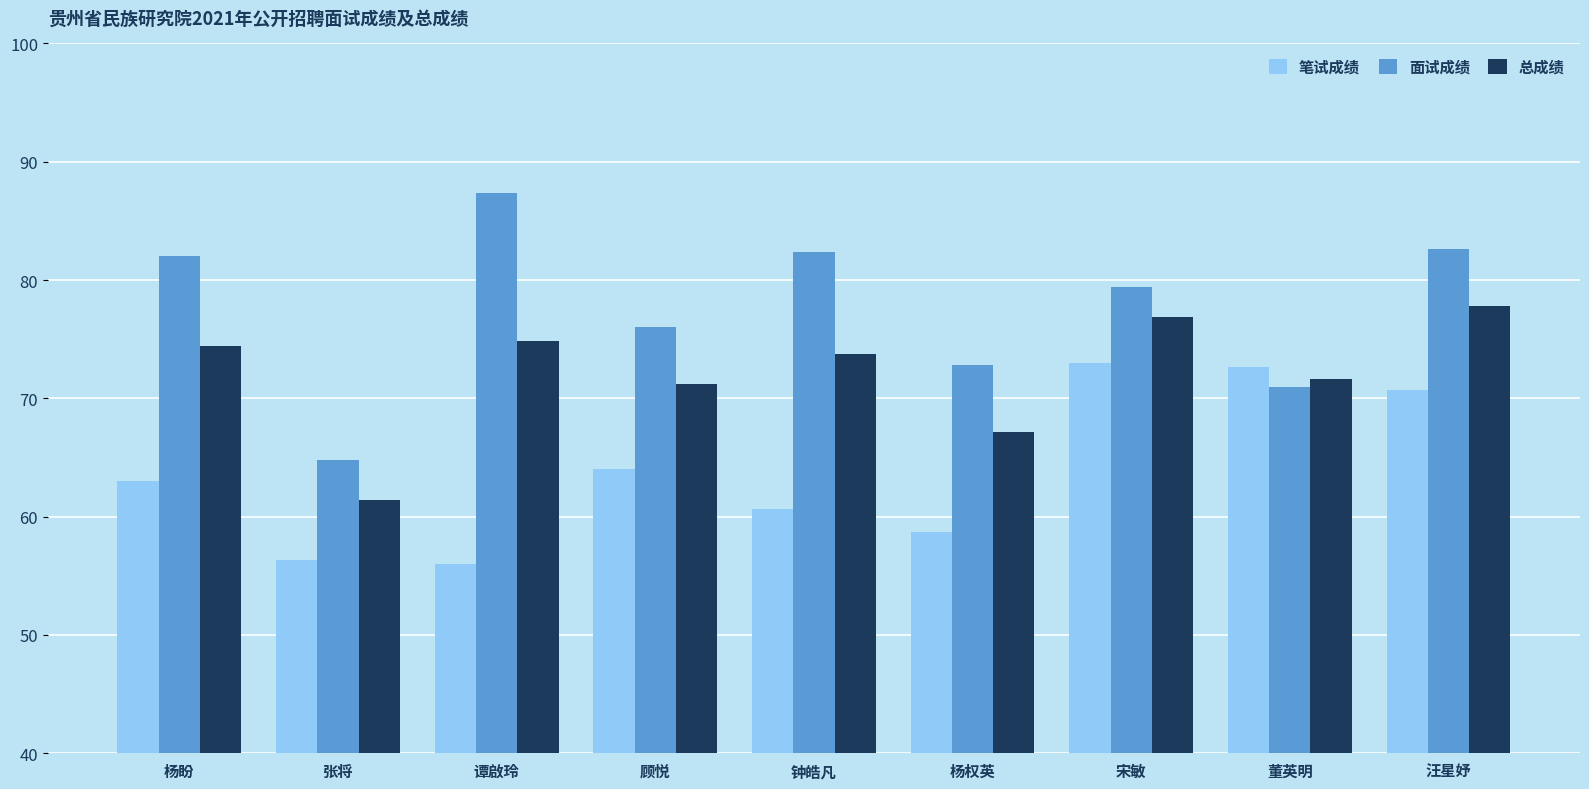

True or false: 笔试成绩 has a value of 58.7 at 杨权英.

True